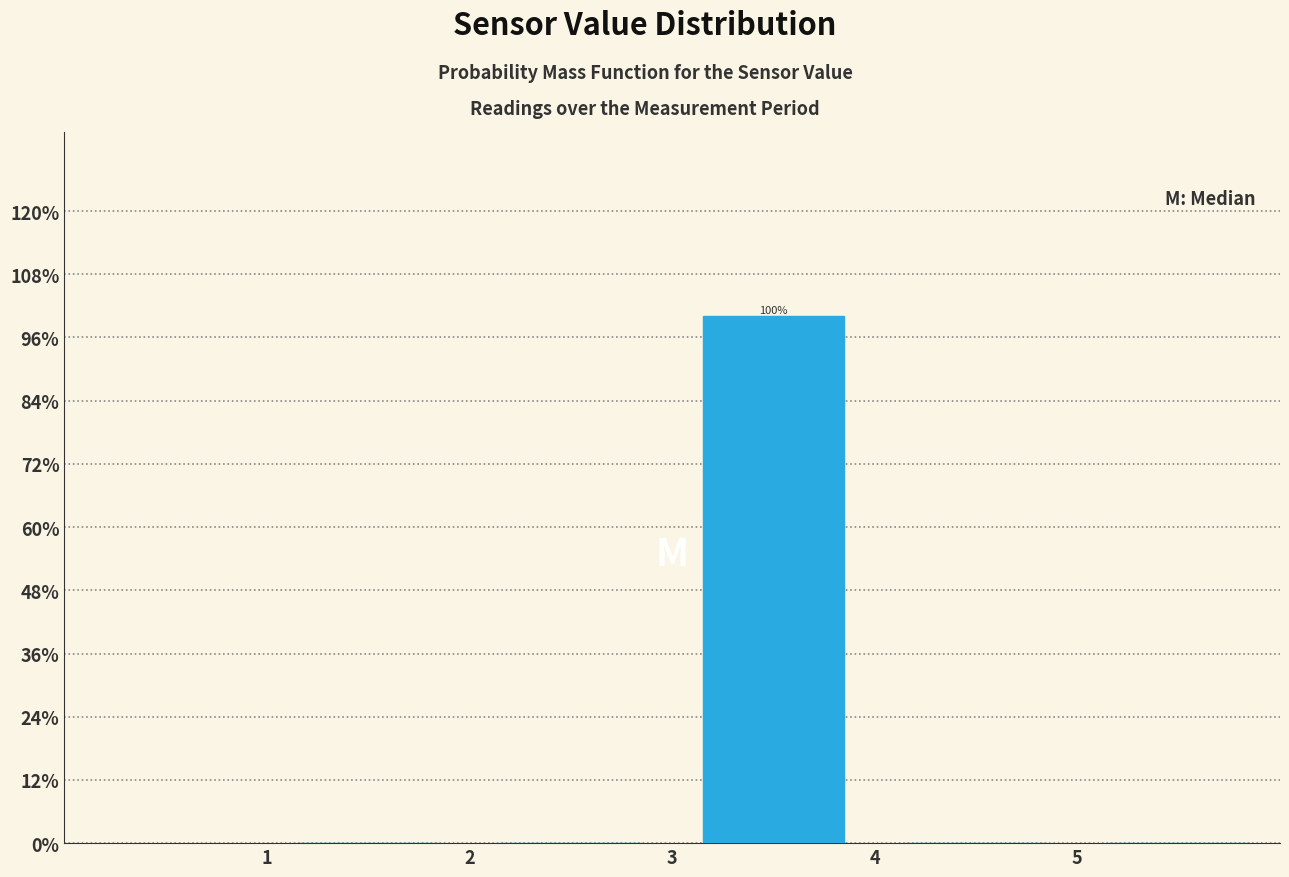

Over which range of the x-axis is the bar tallest?

3 to 4